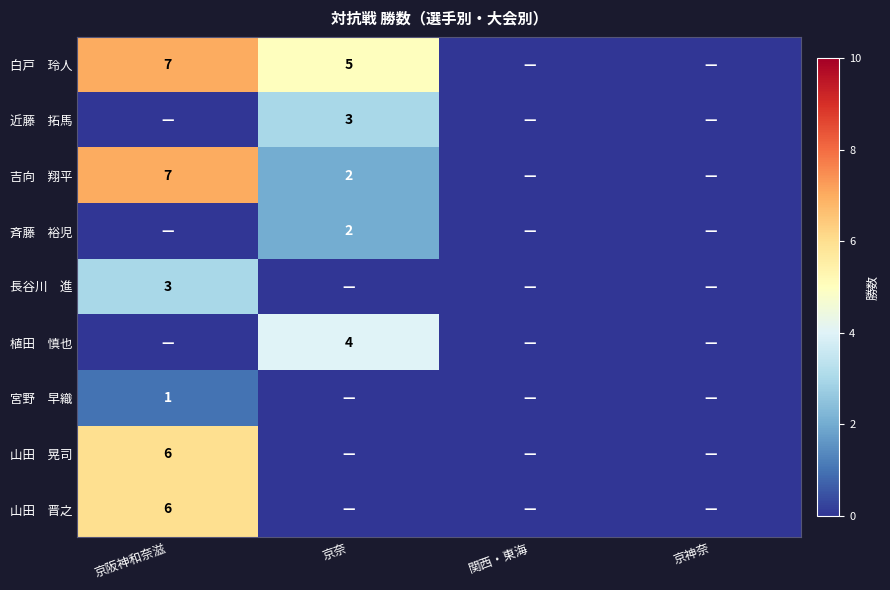

The 山田 晃司 series shows 0 at 京神奈. True or false?

True